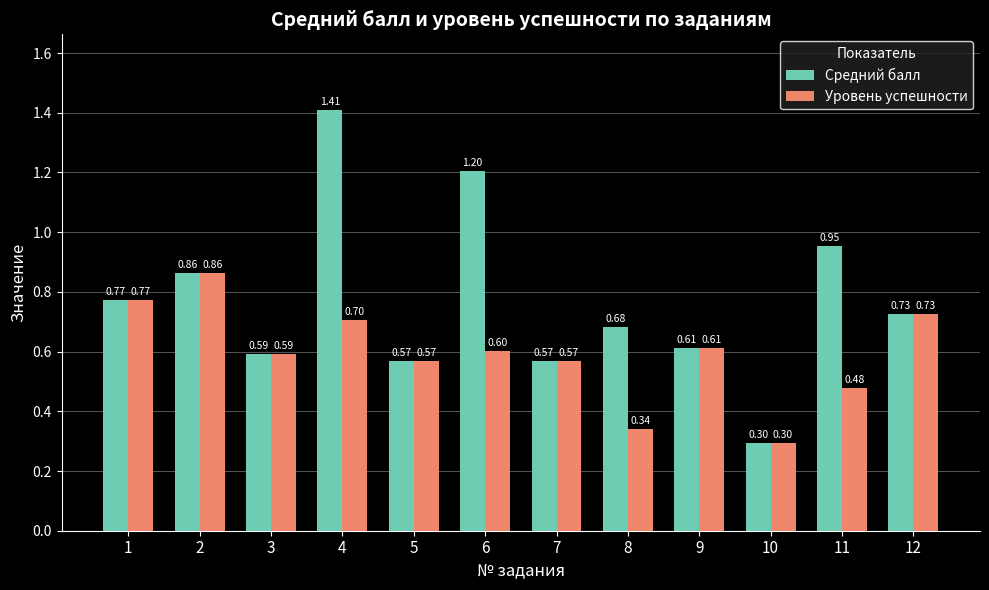

What is the sum of the Средний балл values at 2 and 10?

1.2